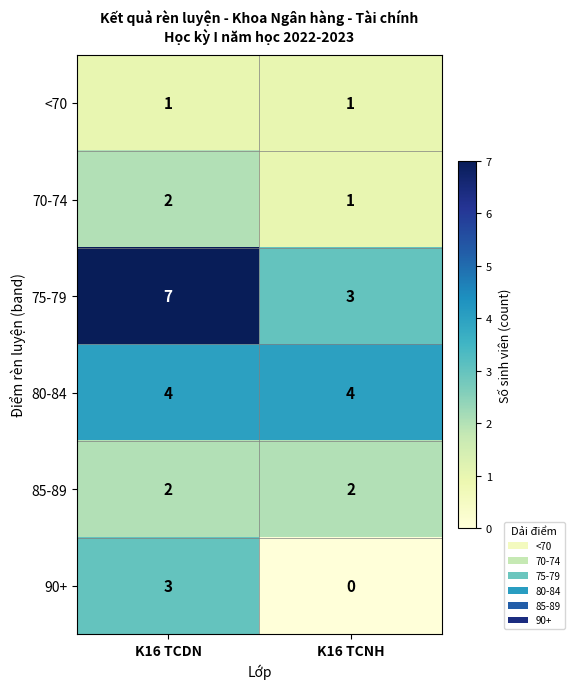

List the labels in order of 90+ value, smallest first.

K16 TCNH, K16 TCDN